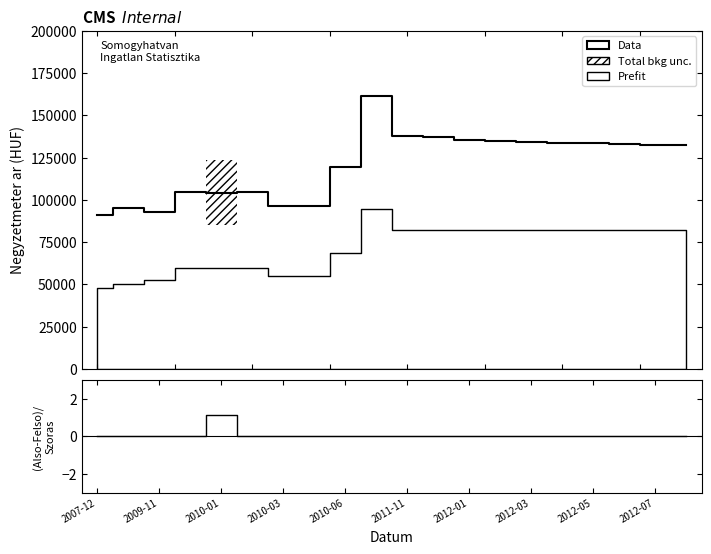

True or false: Data and (Also-Felso)/Szoras intersect in this chart.

False